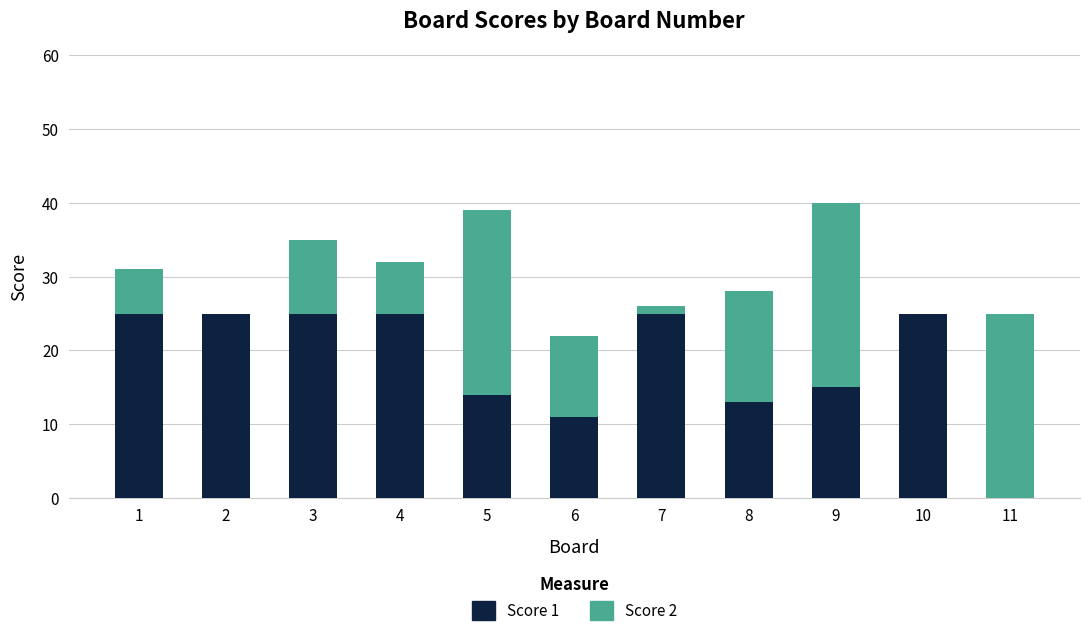

What is the total value across all series at 3?

35